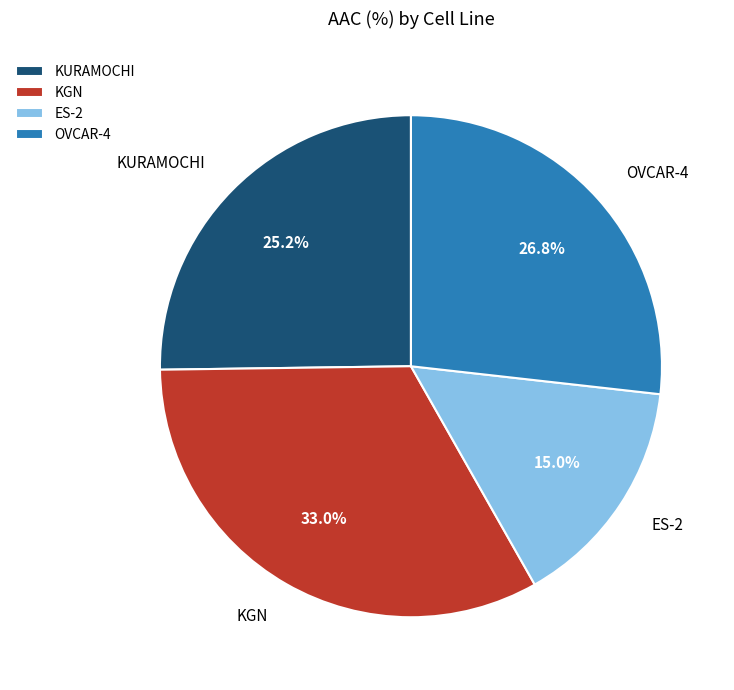

To the nearest percent, what percentage of the pie is ES-2?

15%